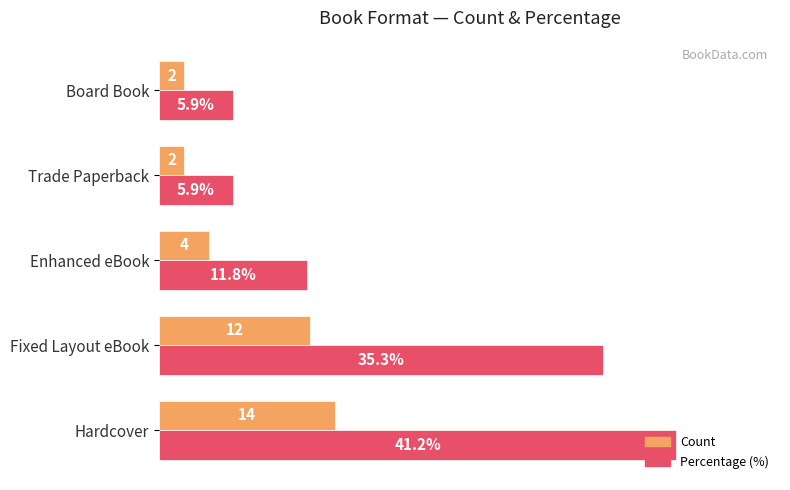

At which category is the sum across all series the highest?

Hardcover